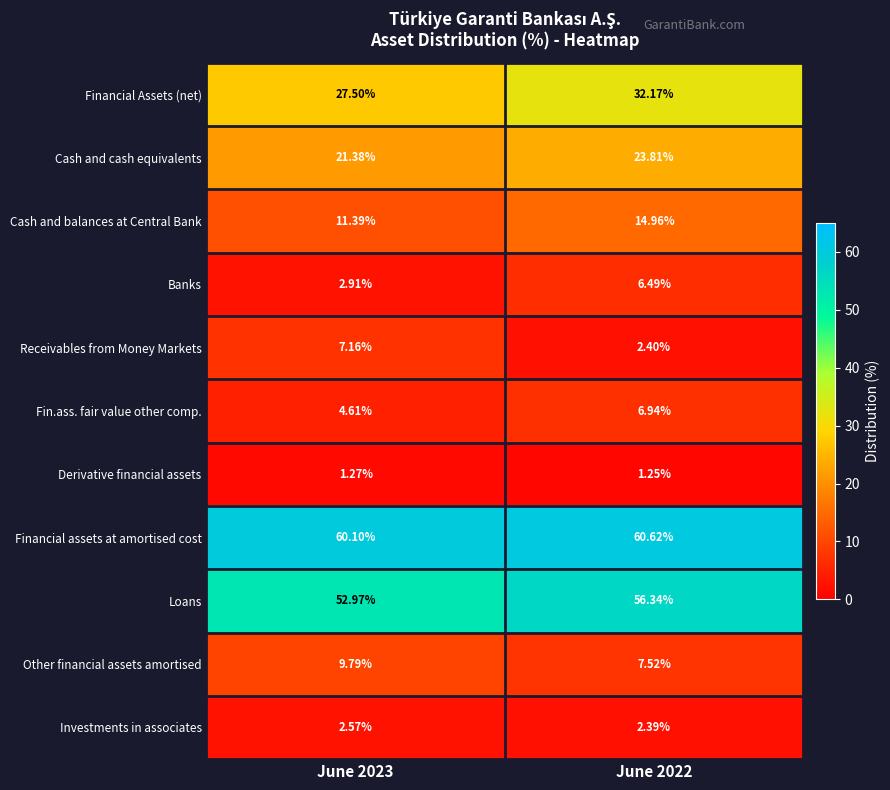

List the series in order of their peak value, highest first.

Financial assets at amortised cost, Loans, Financial Assets (net), Cash and cash equivalents, Cash and balances at Central Bank, Other financial assets amortised, Receivables from Money Markets, Fin.ass. fair value other comp., Banks, Investments in associates, Derivative financial assets